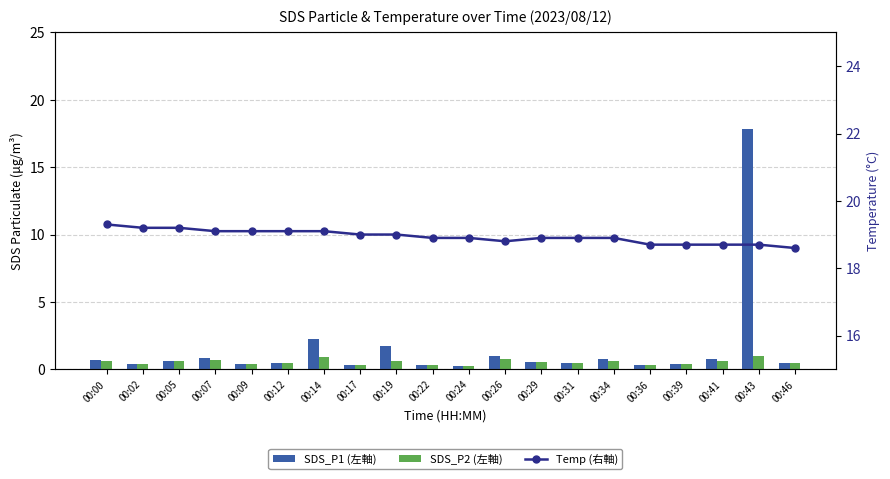

Reading right to left, what are all the values shown in this chart?

SDS_P1 (左軸): 0.5	17.8	0.7	0.4	0.3	0.8	0.5	0.6	1.0	0.2	0.3	1.8	0.3	2.2	0.5	0.4	0.8	0.6	0.4	0.7
SDS_P2 (左軸): 0.5	1.0	0.6	0.4	0.3	0.6	0.5	0.6	0.7	0.2	0.3	0.6	0.3	0.9	0.5	0.4	0.7	0.6	0.4	0.6
Temp (右軸): 18.6	18.7	18.7	18.7	18.7	18.9	18.9	18.9	18.8	18.9	18.9	19.0	19.0	19.1	19.1	19.1	19.1	19.2	19.2	19.3